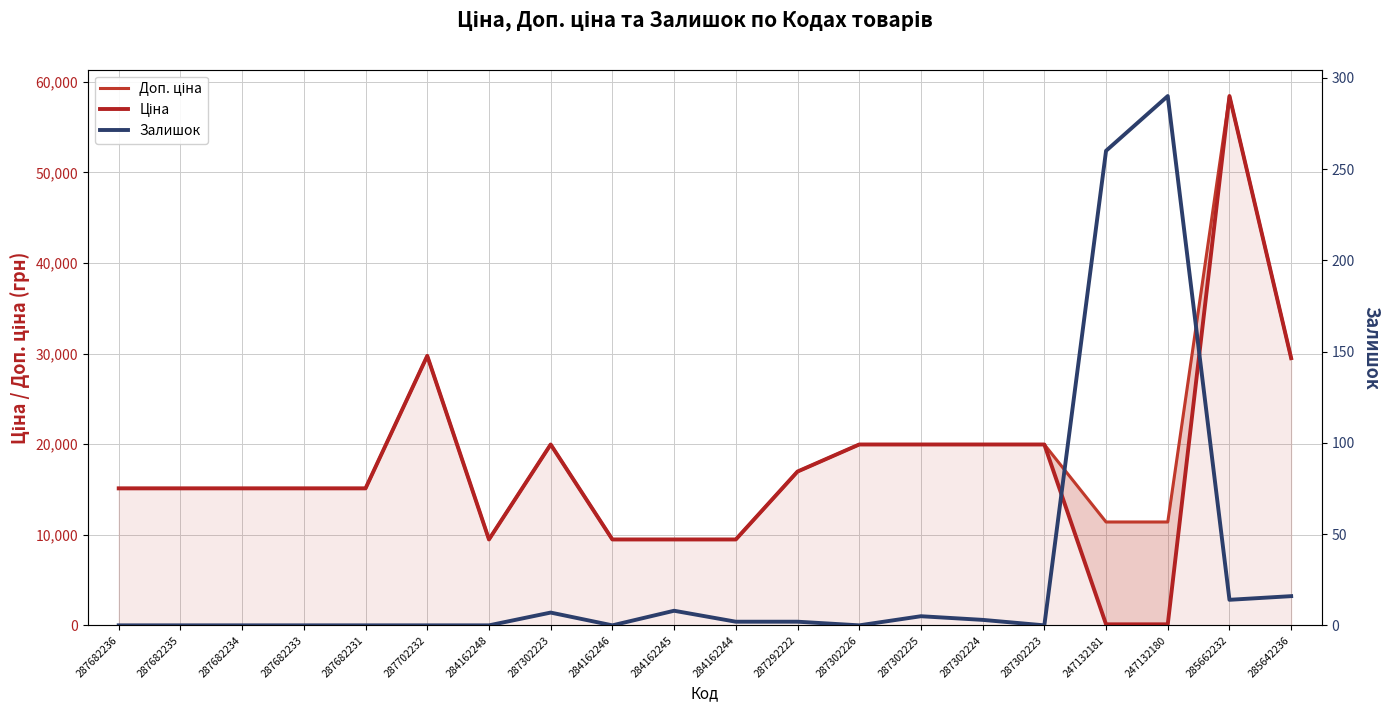

Where is the first local minimum for Доп. ціна?

284162248